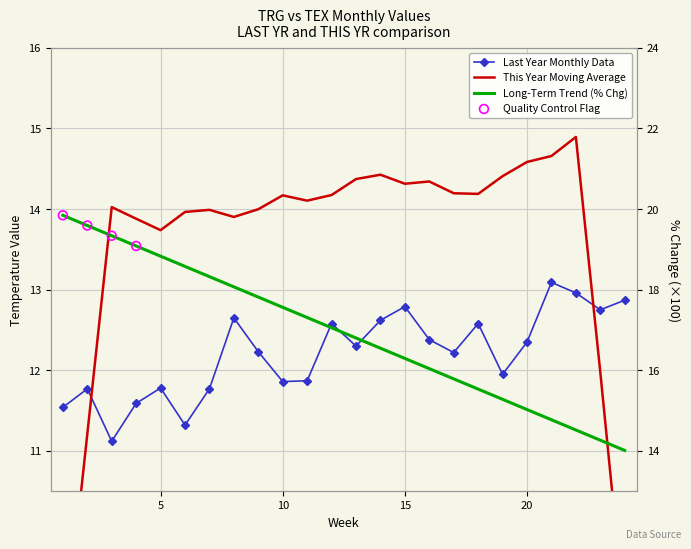

What is the ratio of the value at 9 to the value at 8?

1.0